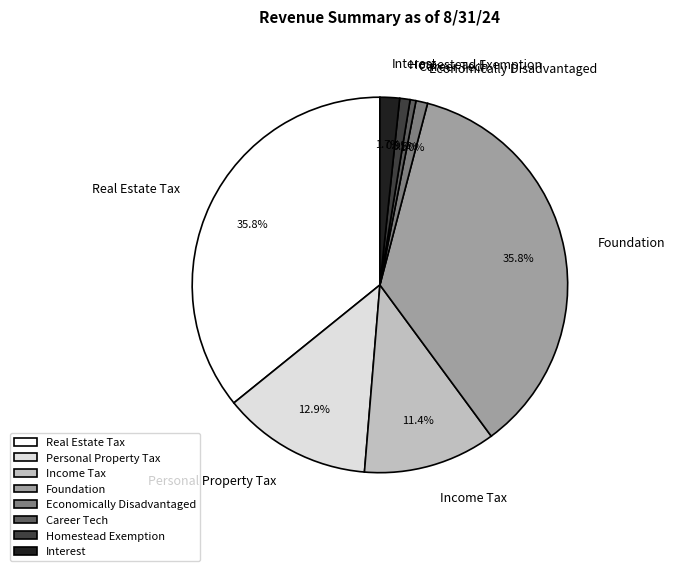

What percentage do Personal Property Tax and Real Estate Tax together represent?

48.7%